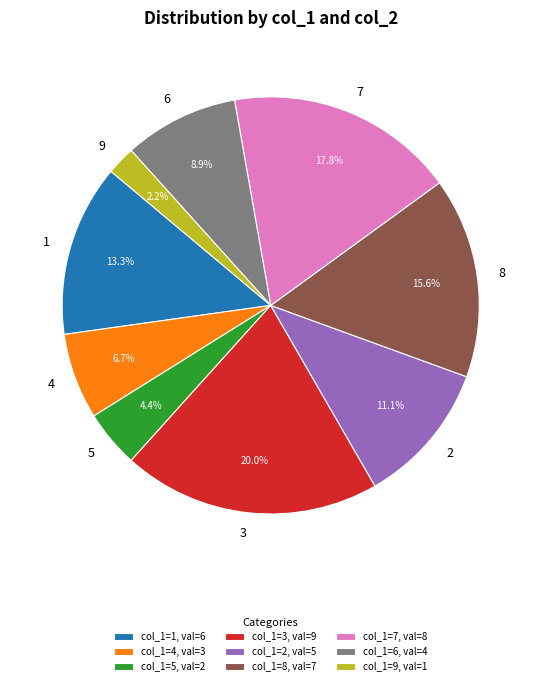

To the nearest percent, what is the average slice percentage?

11%